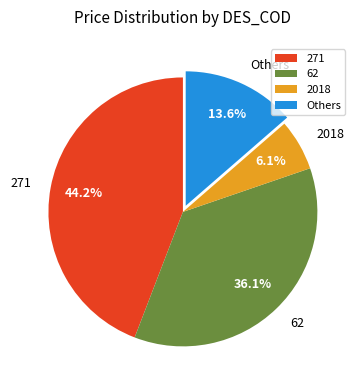

How many segments does this pie chart have?

4